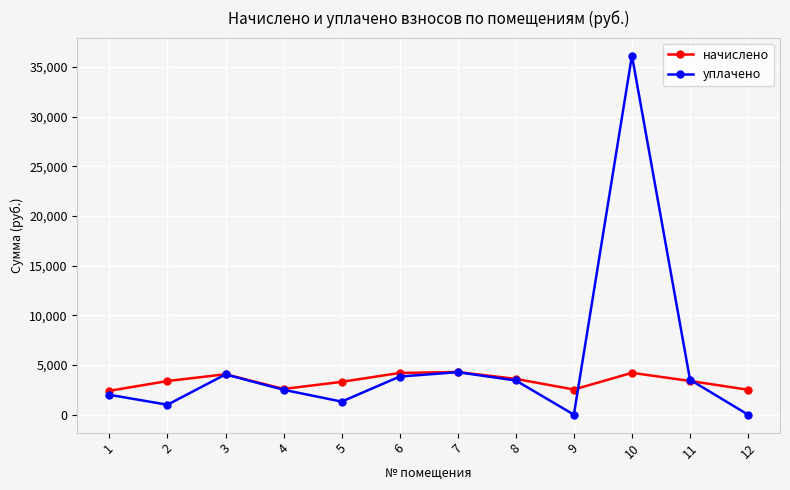

List the series in order of their peak value, highest first.

уплачено, начислено